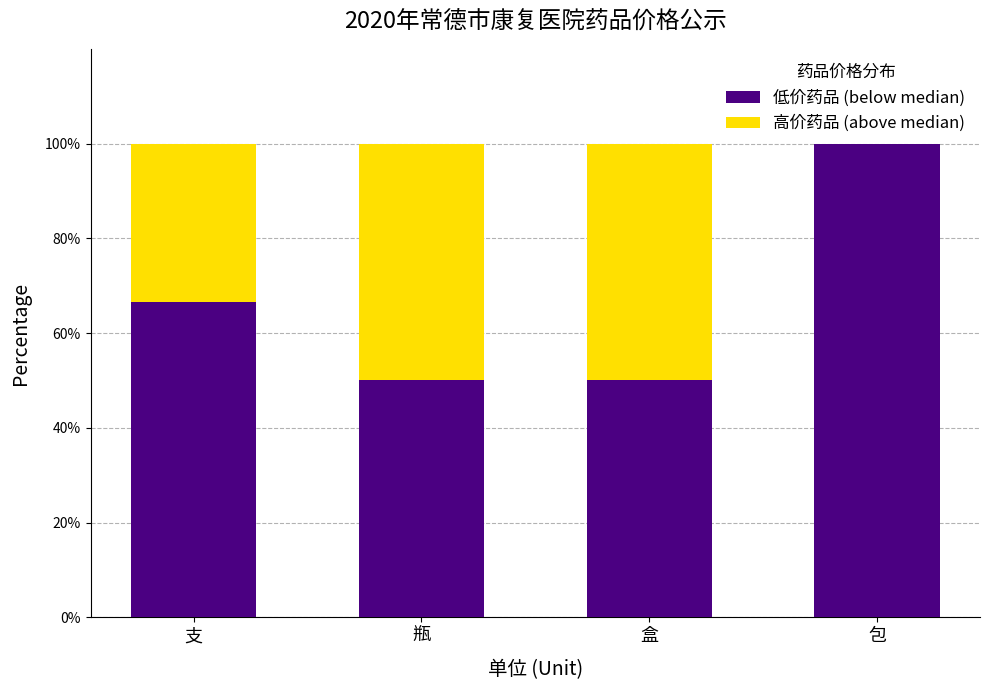

Which series changed the most between 支 and 瓶?

高价药品 (above median)